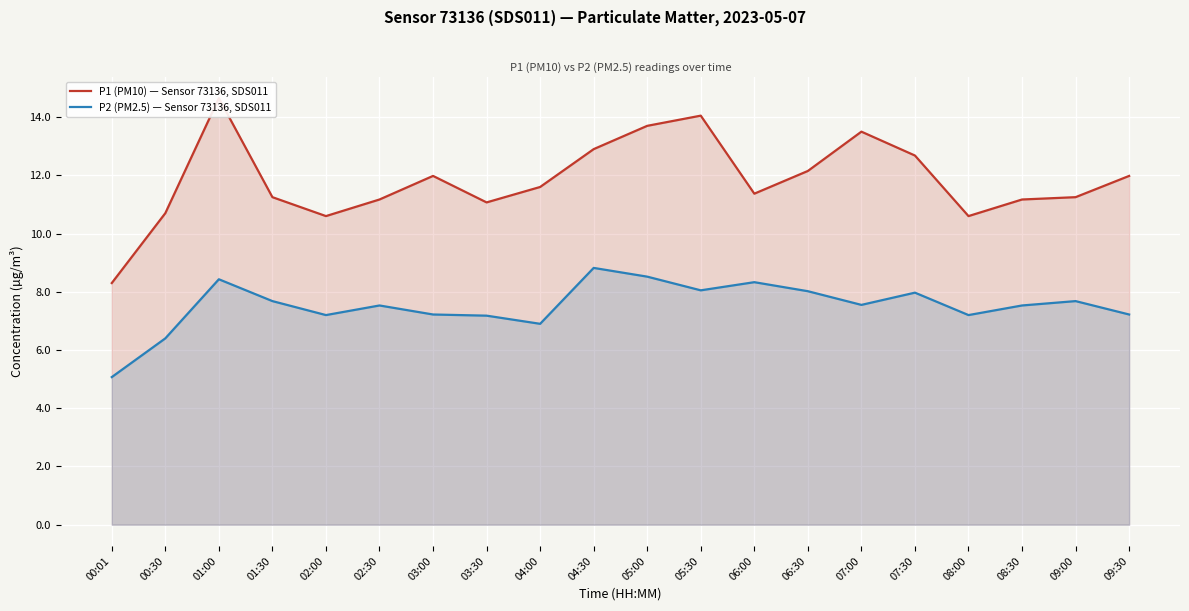

At which category does P1 (PM10) — Sensor 73136, SDS011 reach its first local peak?

01:00